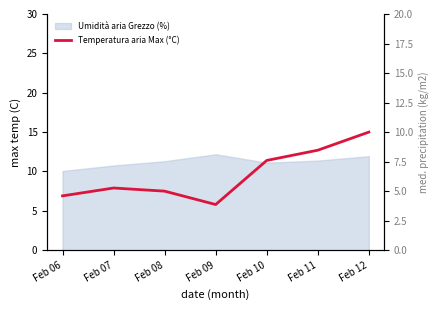

How many points are lower than both their immediate neighbors (excluding endpoints)?

1